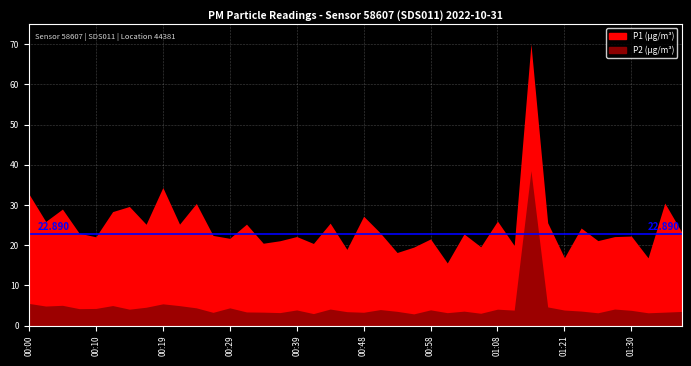

What is the value of the P1 point at the 16th from the left?

21.1